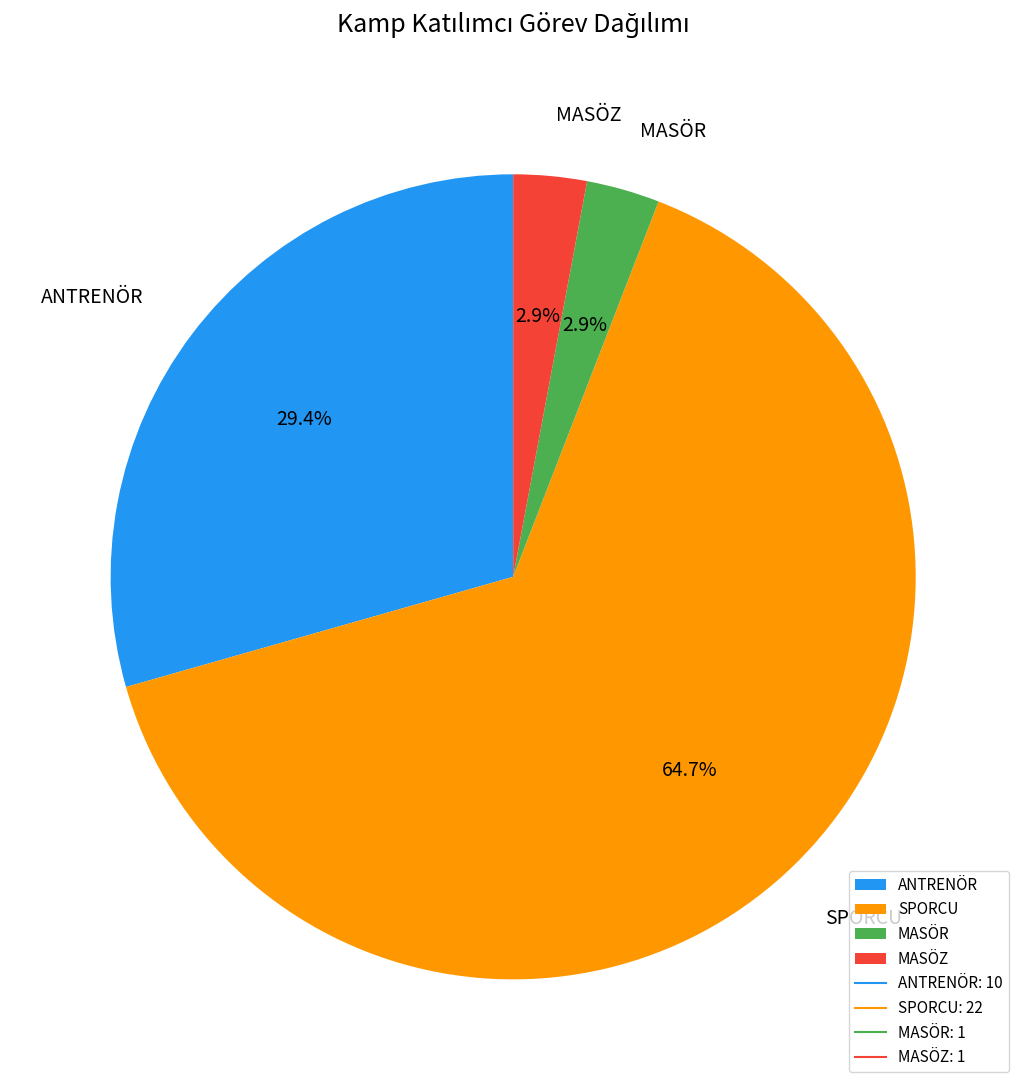

Which category has the biggest portion of the pie?

SPORCU